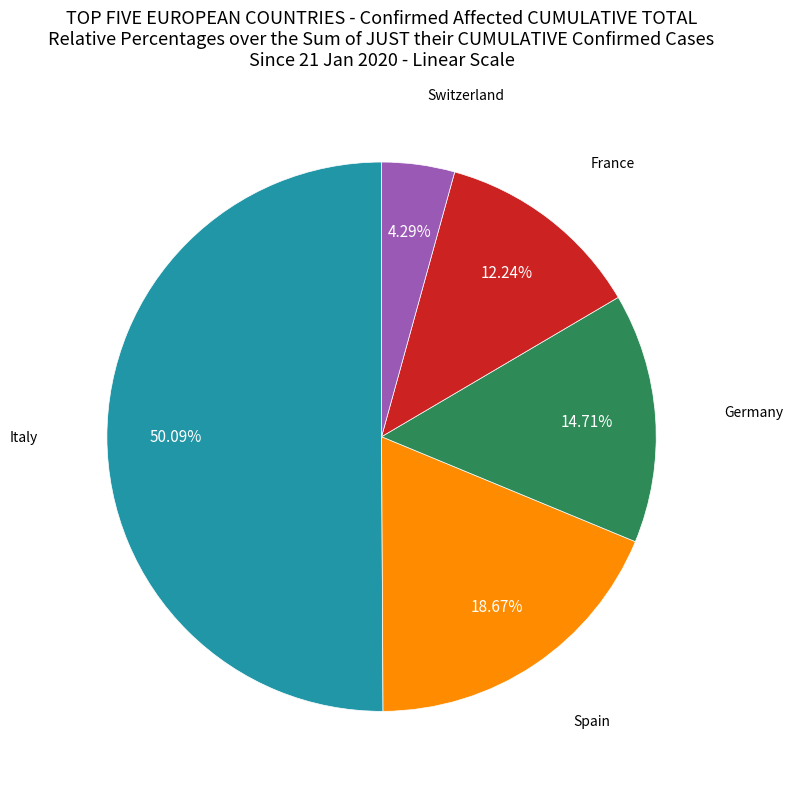

How many segments does this pie chart have?

5